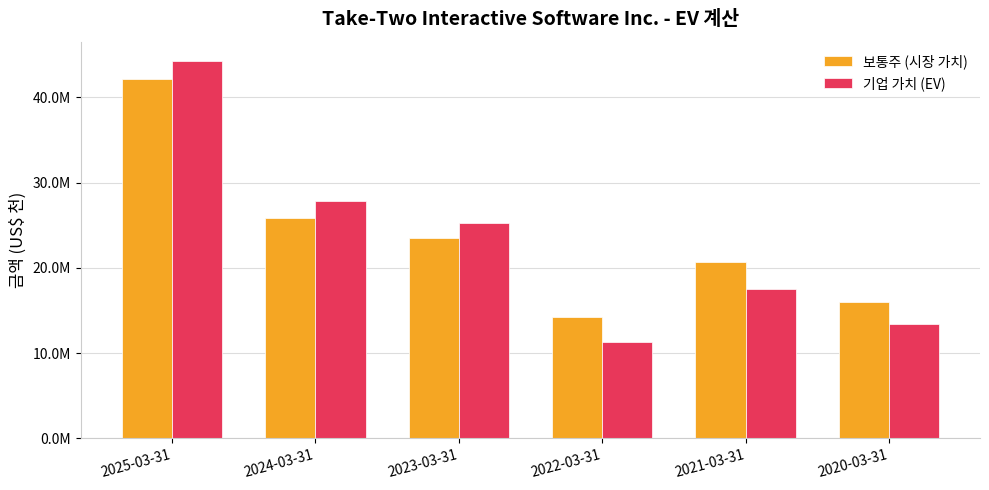

What is the label of the 1st bar from the right?

2020-03-31